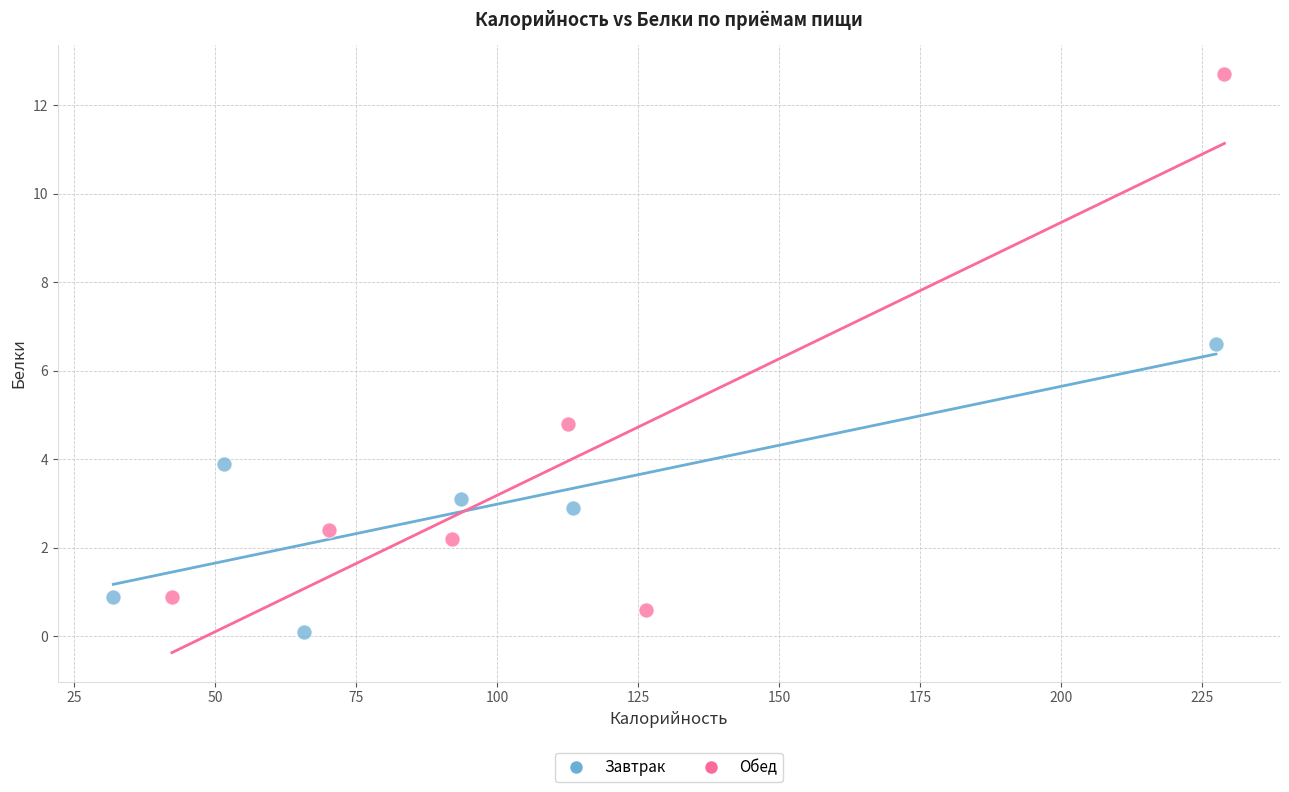

Which series has the widest spread of Y values?

Обед